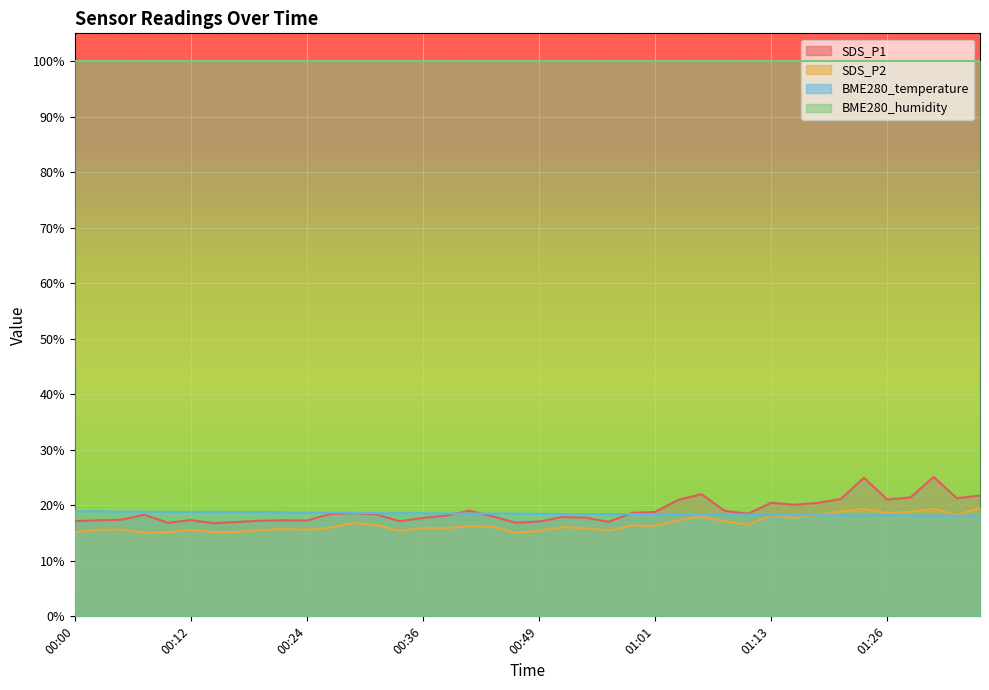

At which label does SDS_P2 first exceed 16?

00:29